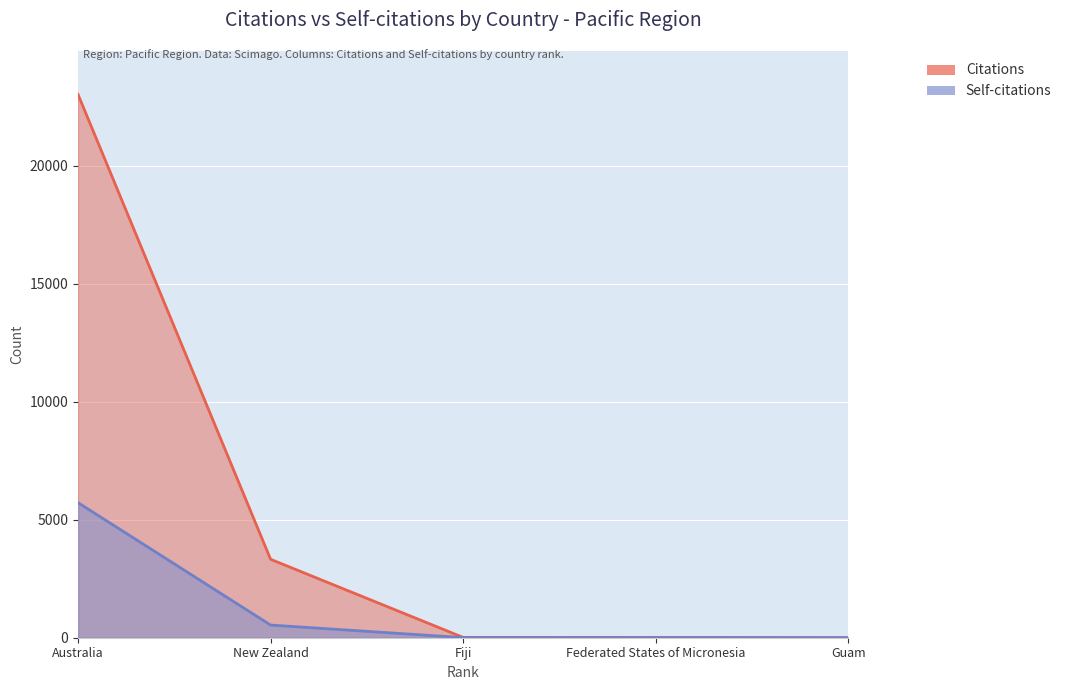

What is the difference between the Citations values at Fiji and New Zealand?

3309